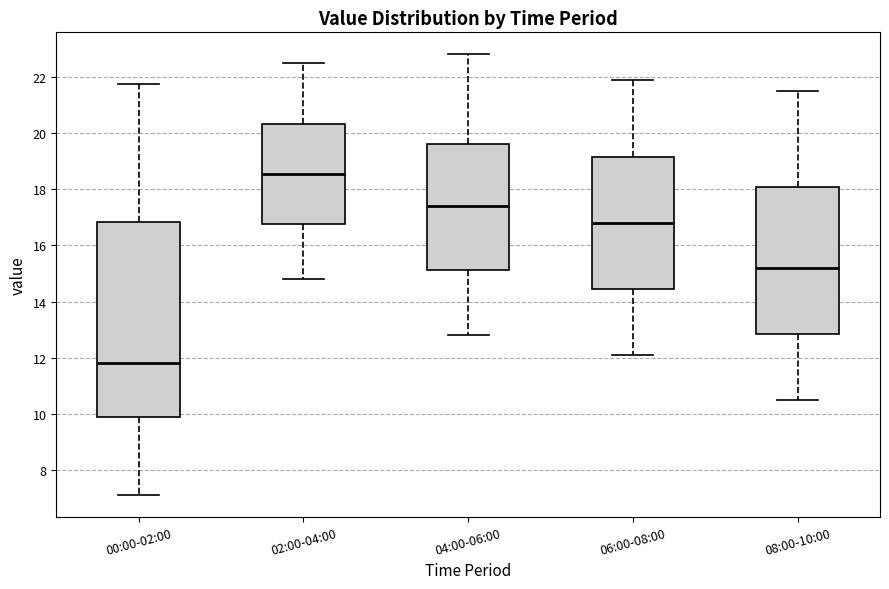

Reading left to right, read every box against the y-axis: the position of its median line, the range the box covers, and the ends of its whiskers. The values are not printed on the chart, so give them approximately, as read against the axis.

00:00-02:00: median 11.8, box 9.8 to 16.8, whiskers 7.2 to 21.8
02:00-04:00: median 18.6, box 16.8 to 20.4, whiskers 14.8 to 22.6
04:00-06:00: median 17.4, box 15.2 to 19.6, whiskers 12.8 to 22.8
06:00-08:00: median 16.8, box 14.4 to 19.2, whiskers 12.2 to 22.0
08:00-10:00: median 15.2, box 12.8 to 18.0, whiskers 10.6 to 21.6